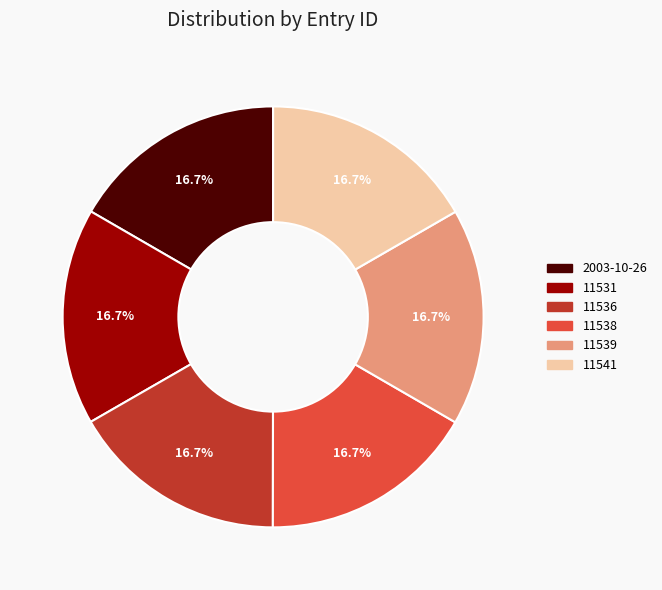

How many slices are in this pie chart?

6